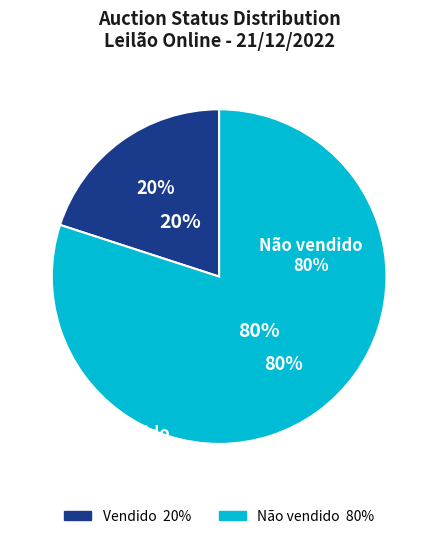

What is the largest slice in the pie chart?

Não vendido